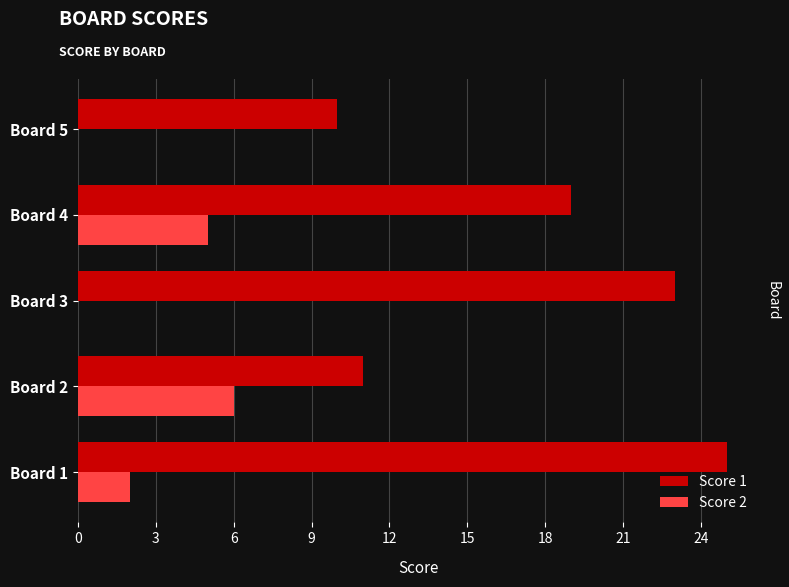

How many data points in Score 1 are less than 19?

2